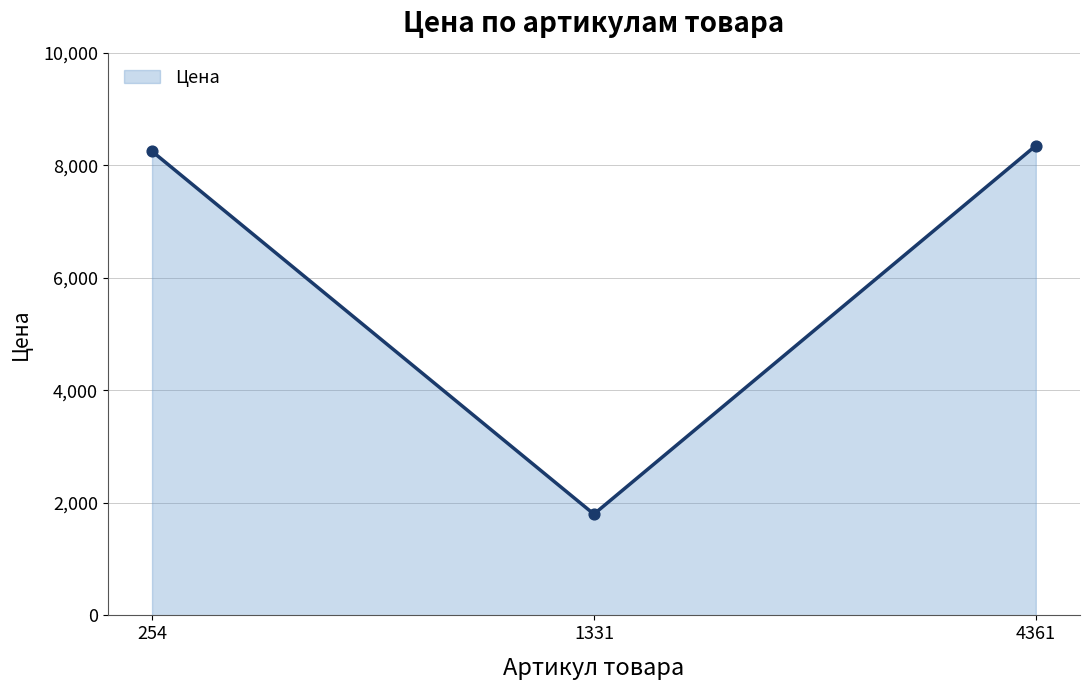

What is the ratio of the value at 254 to the value at 1331?

4.6